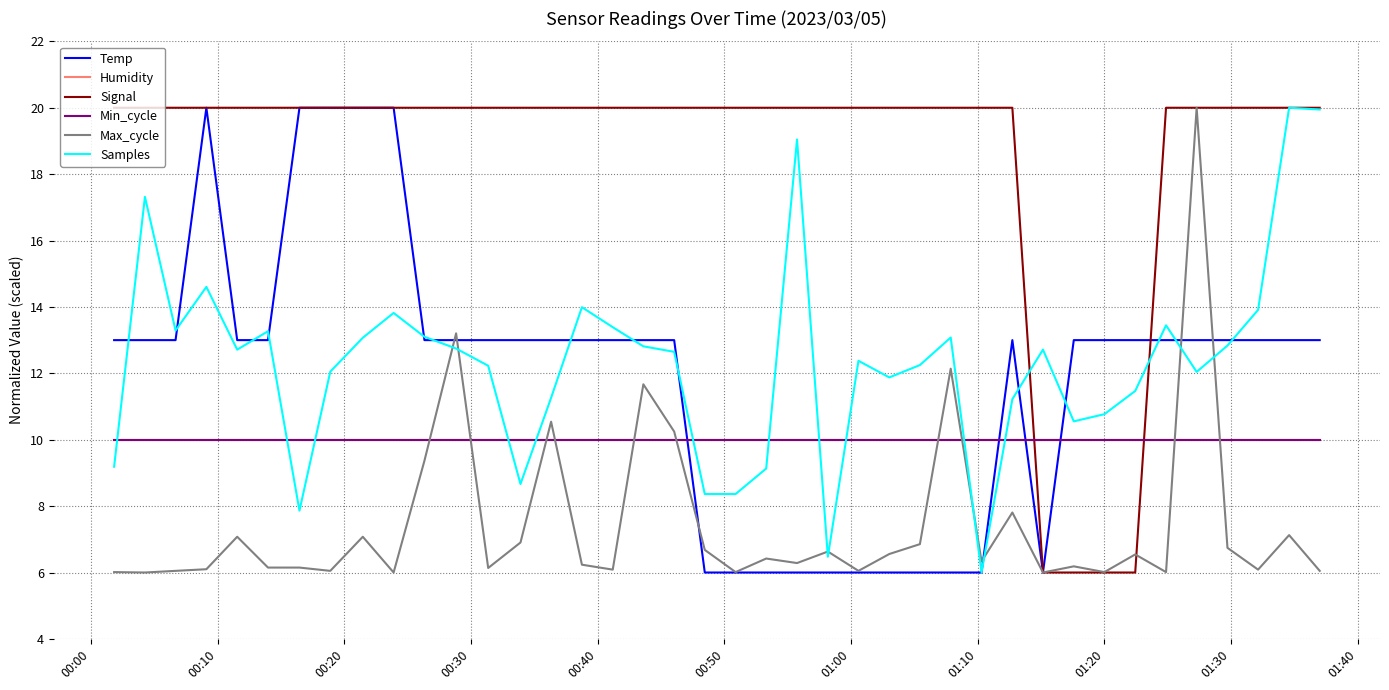

At which label is Signal closest to 13?

00:00